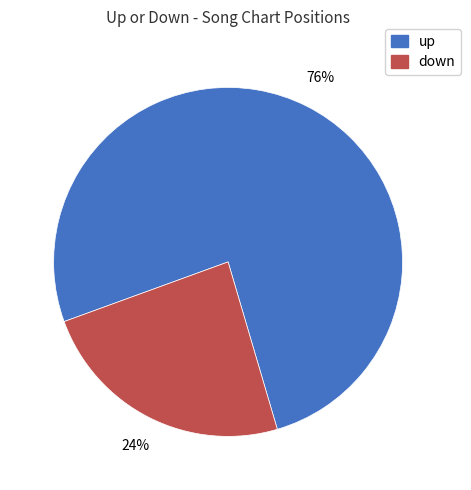

To the nearest percent, what is the difference between the largest and smallest slice percentages?

52%